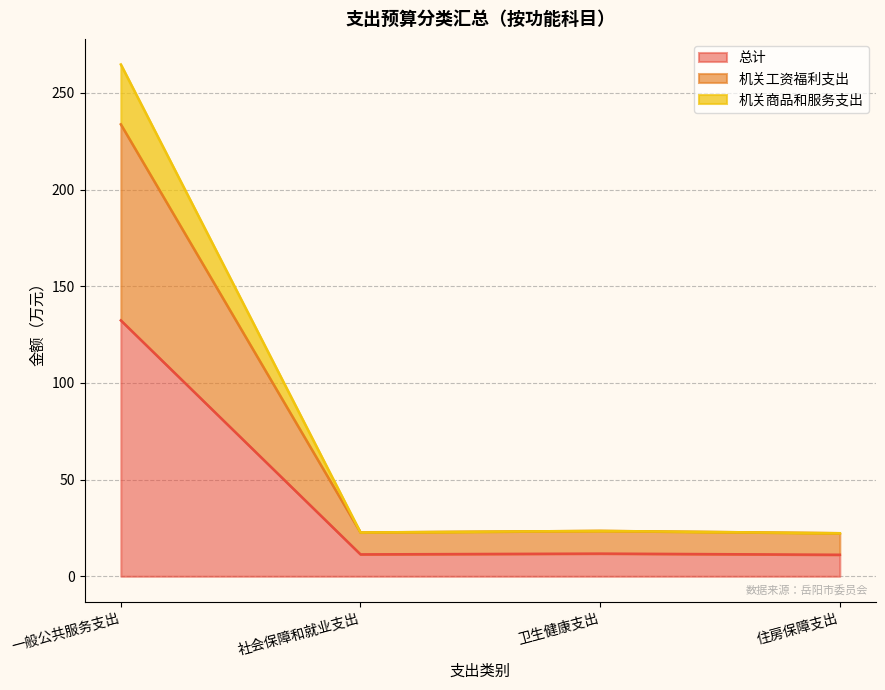

At which label does 机关工资福利支出 first exceed 23?

一般公共服务支出